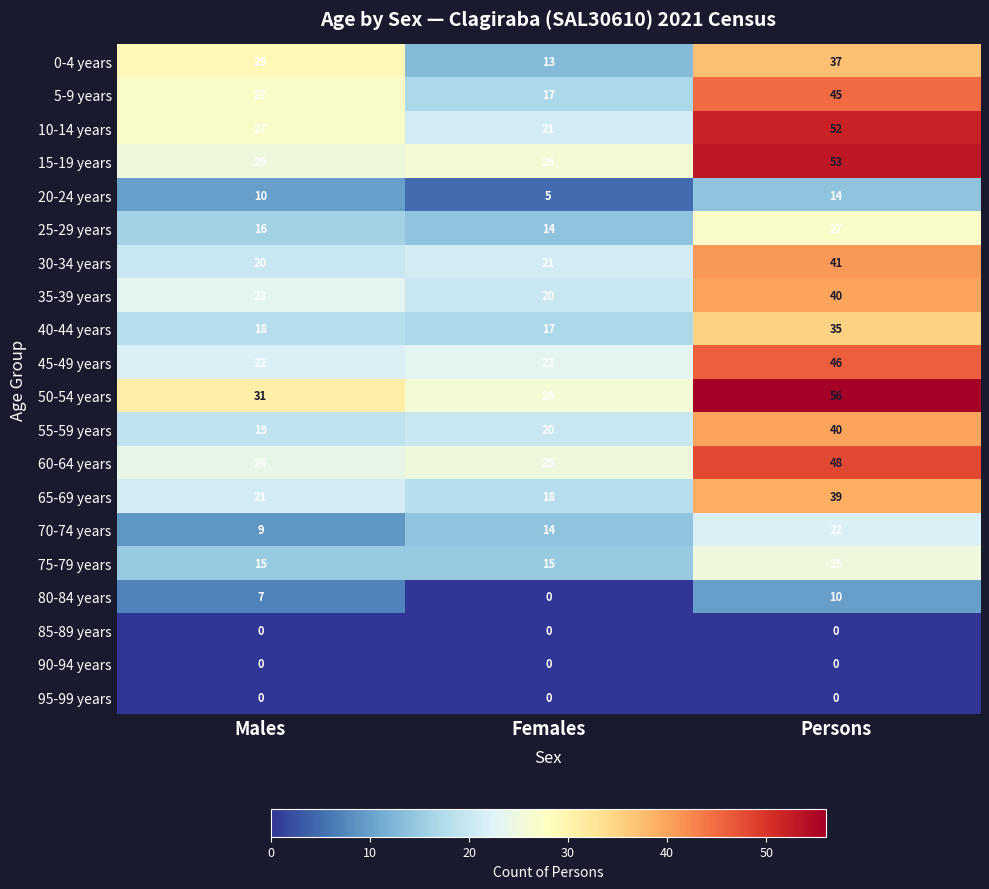

How many data points in 50-54 years are less than 31?

1